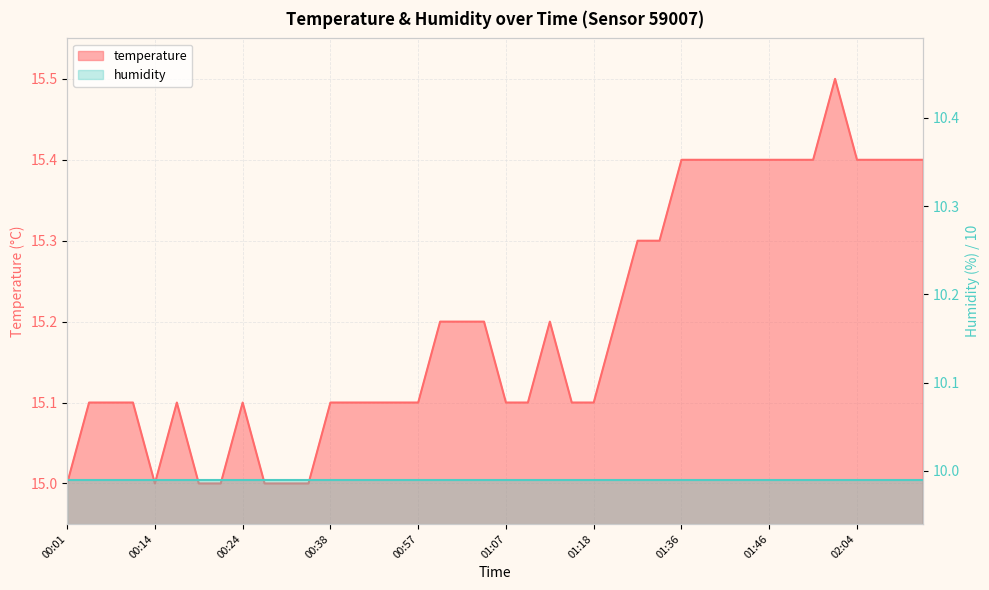

What is the smallest value displayed?

15.0